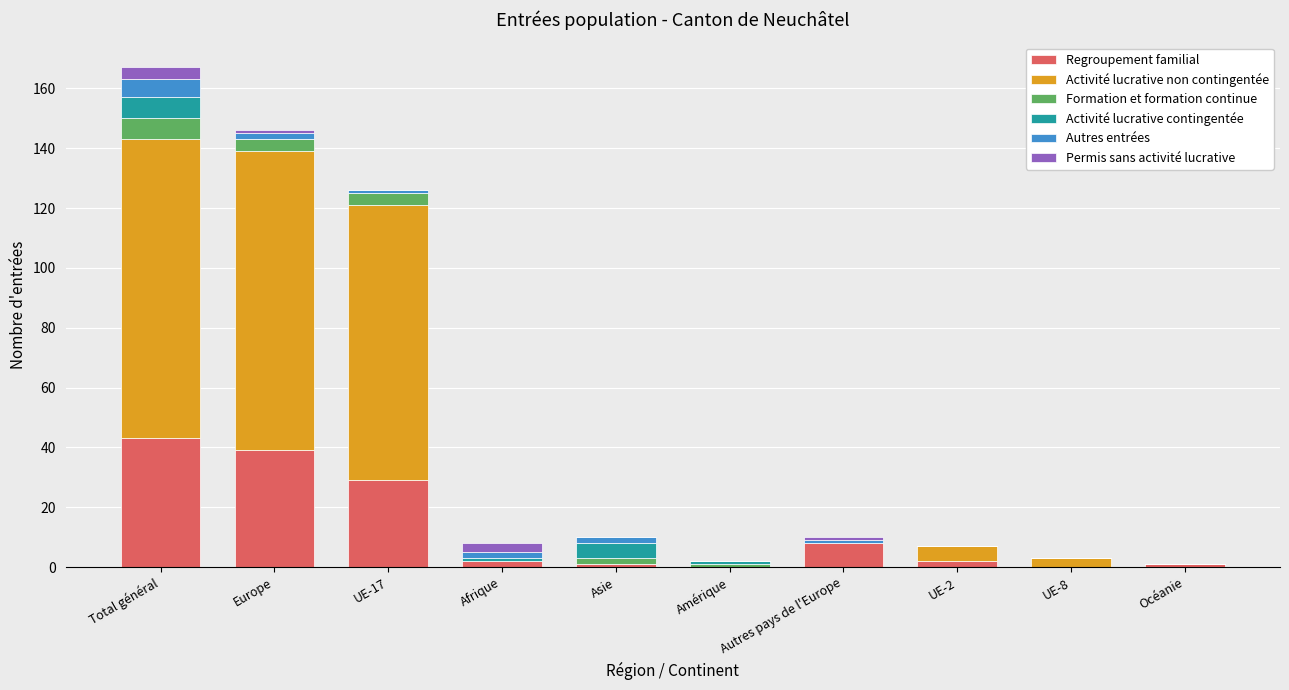

What is the highest value of the Regroupement familial series?

43